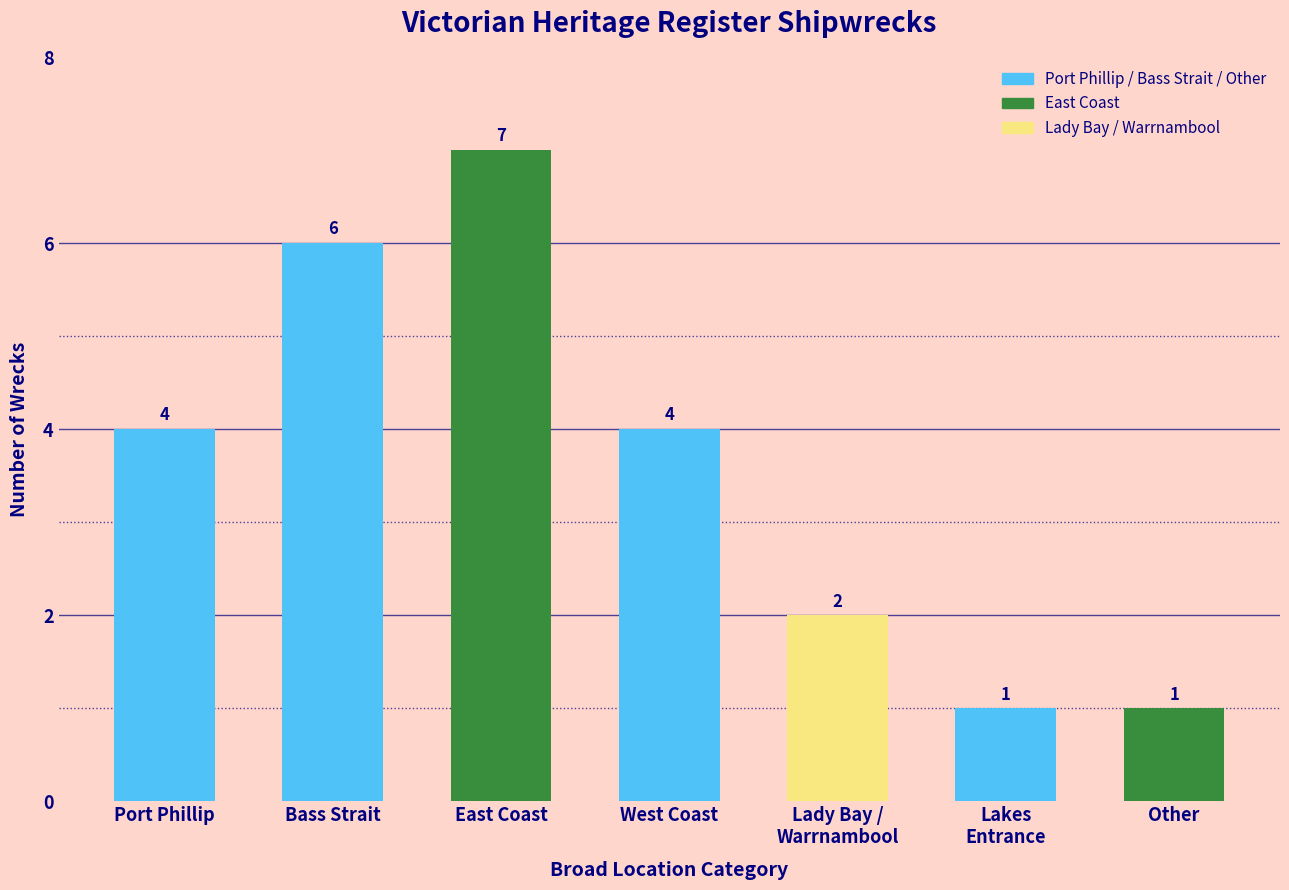

Which has a higher value, Bass Strait or East Coast?

East Coast